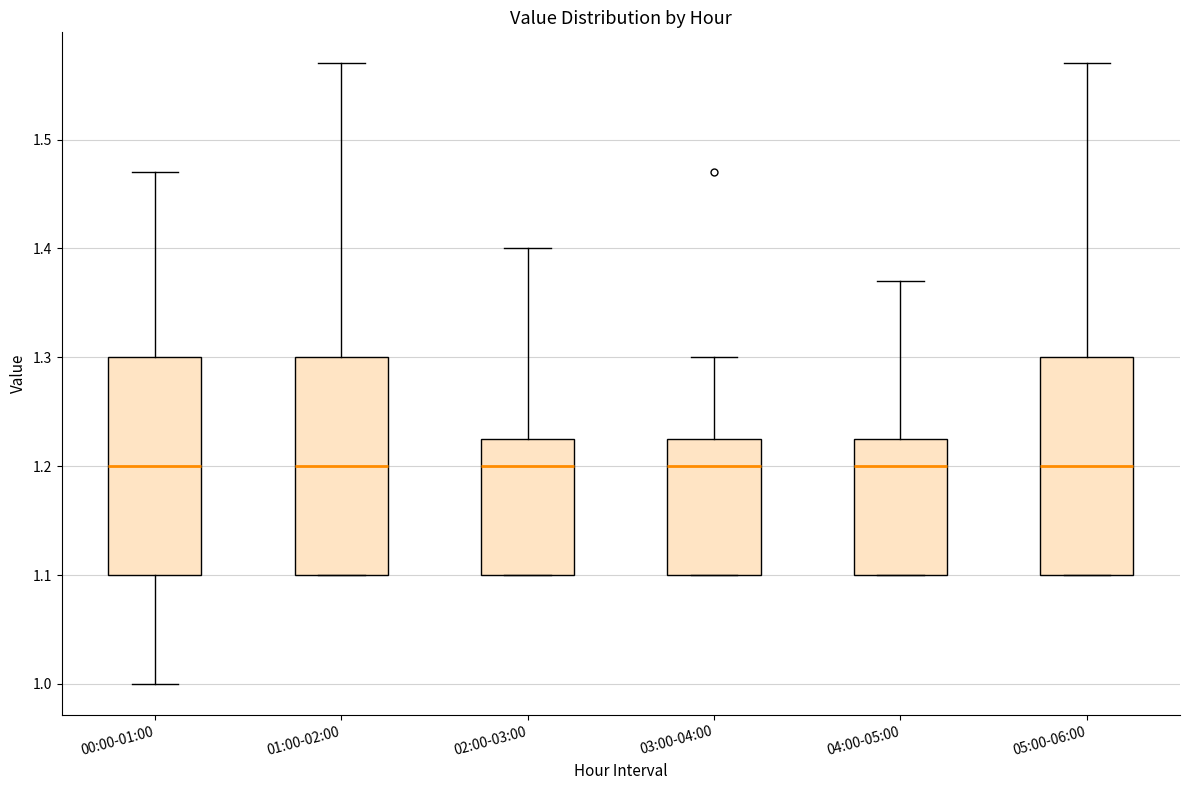

Where is the upper edge of the box for 00:00-01:00 on the y-axis? The values are not printed on the chart, so give them approximately, as read against the axis.

1.30